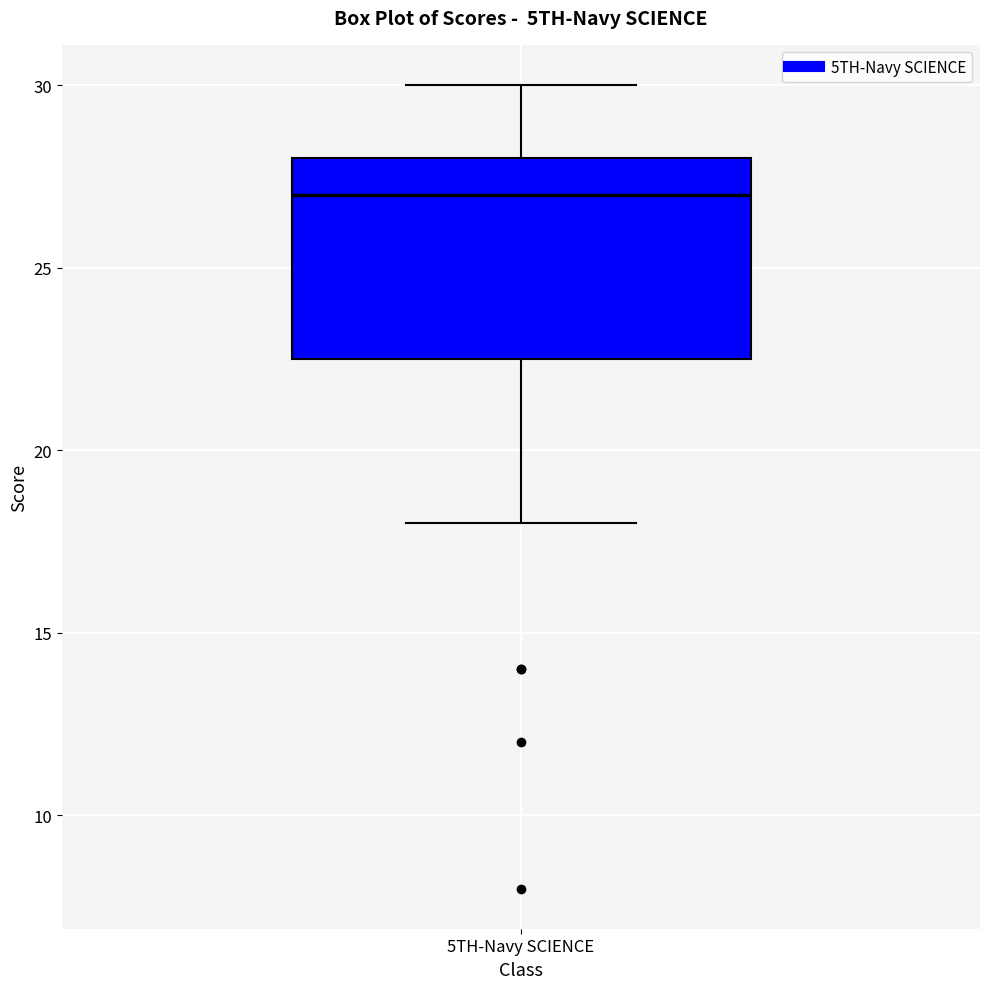

Transcribe this box plot: give where the median line is, the range the box spans, and where the two whiskers end, as read against the y-axis. The values are not printed on the chart, so give them approximately, as read against the axis.

median 27.0, box 22.5 to 28.0, whiskers 18.0 to 30.0